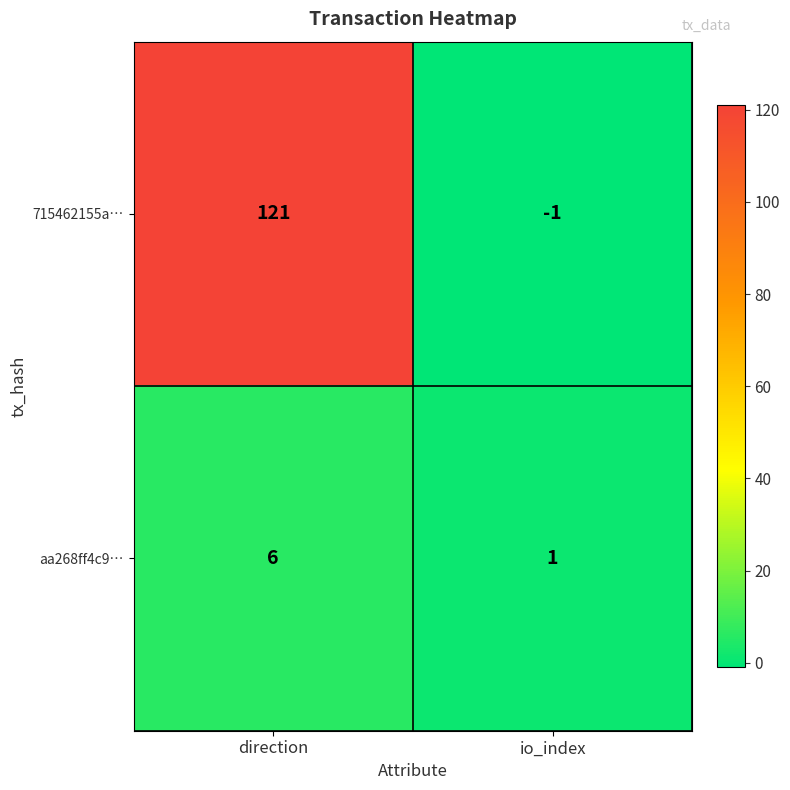

True or false: aa268ff4c9… has a value of 1 at io_index.

True